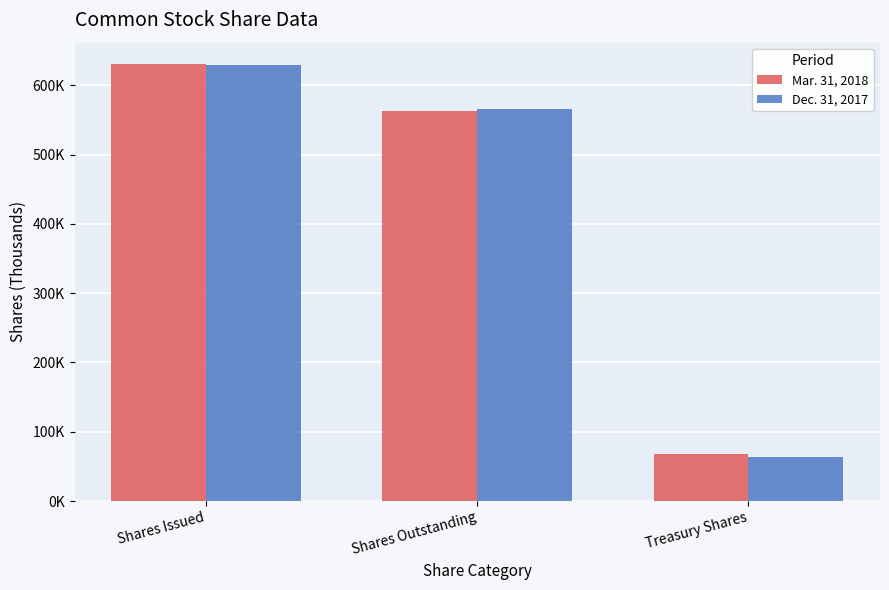

What position from the right is Treasury Shares?

1